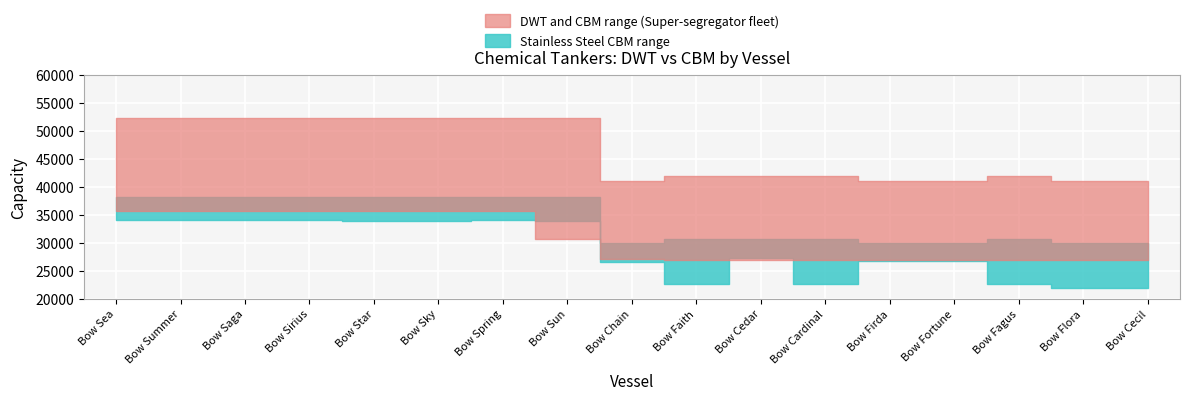

What is the difference between the DWT values at 12 and CBM?

12165